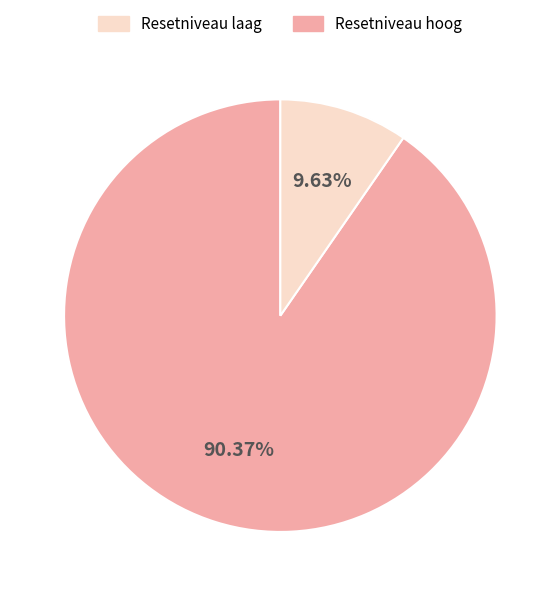

Is there any slice that represents more than half of the pie?

Yes